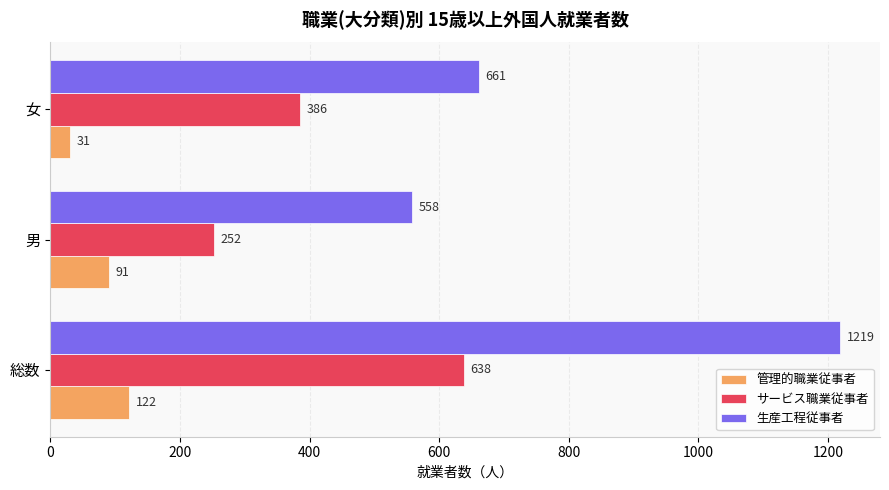

How many series are shown in this chart?

3